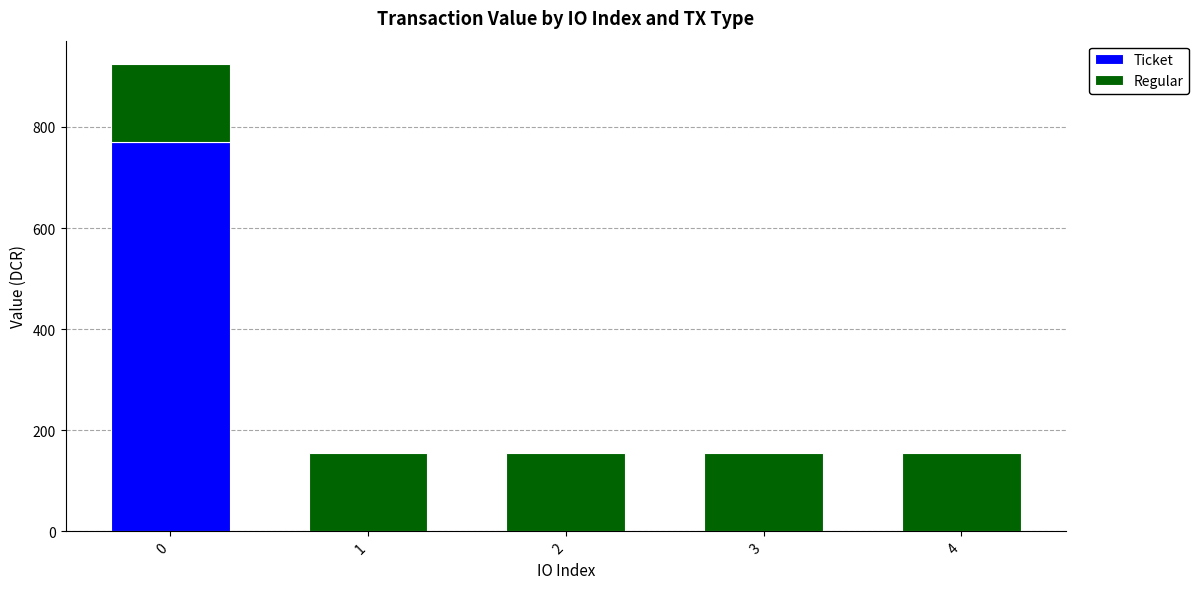

What is the sum of the Ticket values at 1 and 0?

770.3